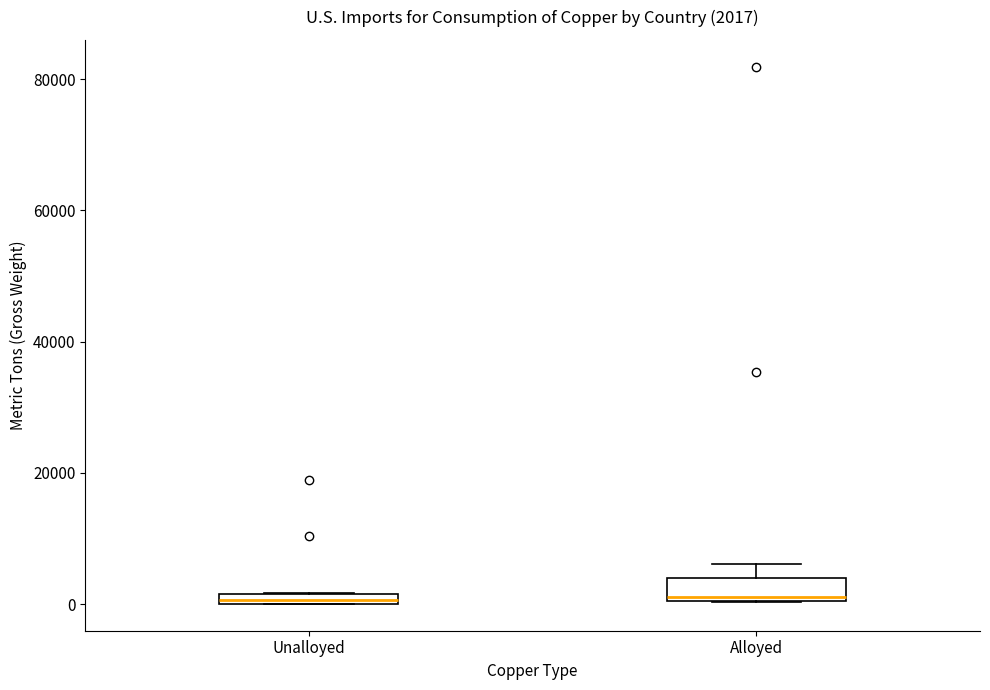

Which box is the tallest, from its lower edge to its upper edge?

Alloyed